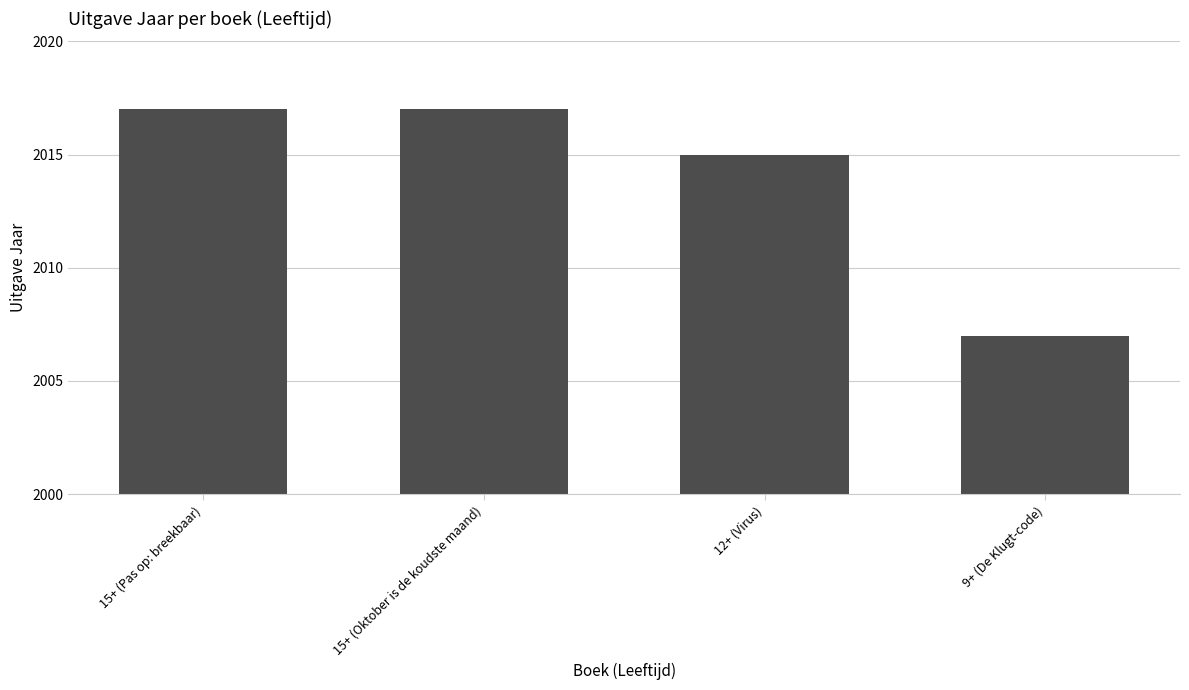

Is it true that the value at 15+ (Oktober is de koudste maand) is 3323?

False